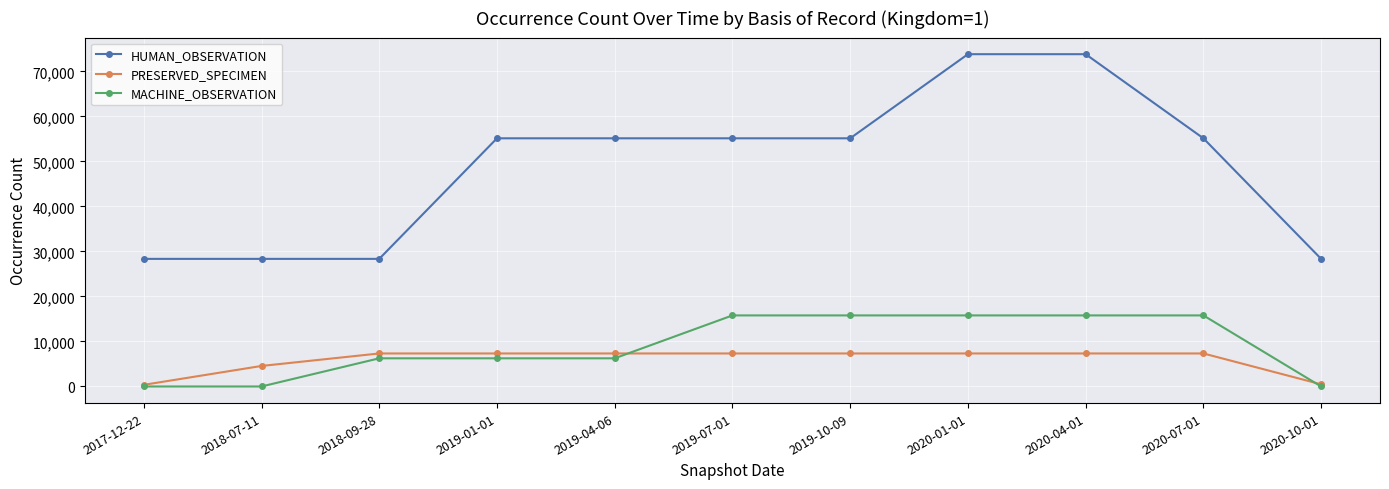

Rank the series at 2020-04-01 from lowest to highest value.

PRESERVED_SPECIMEN, MACHINE_OBSERVATION, HUMAN_OBSERVATION